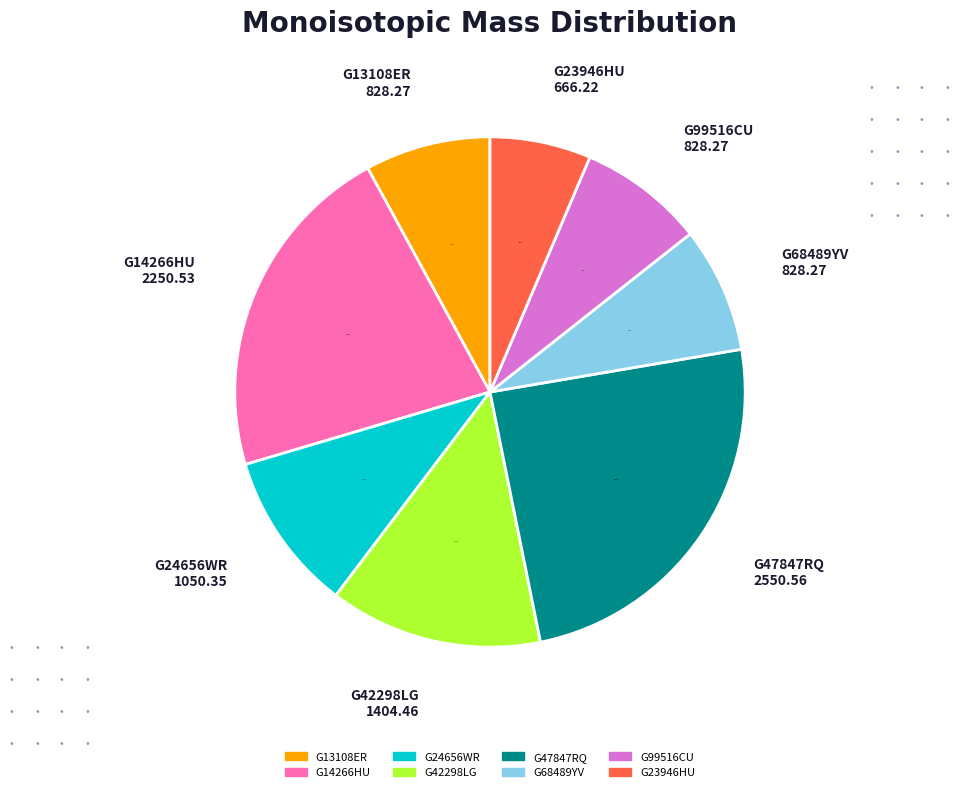

What is the ratio of the value at G13108ER to the value at G68489YV?

1.0